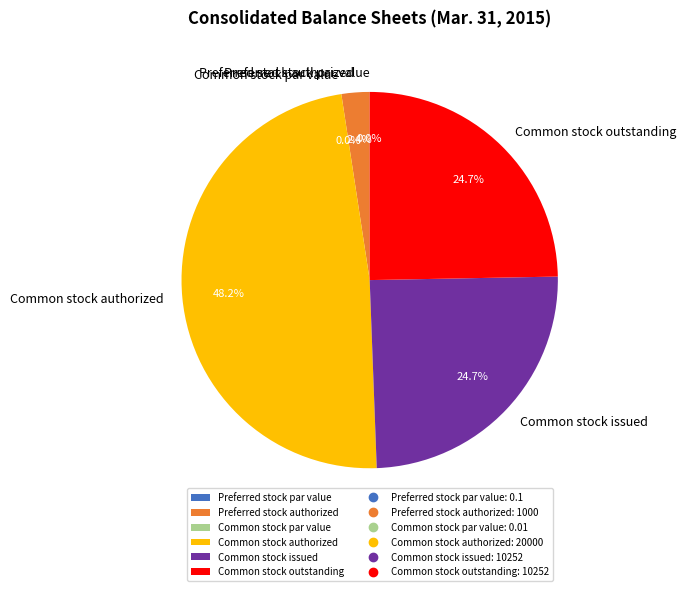

What is the total percentage of Common stock outstanding and Common stock authorized?

72.9%